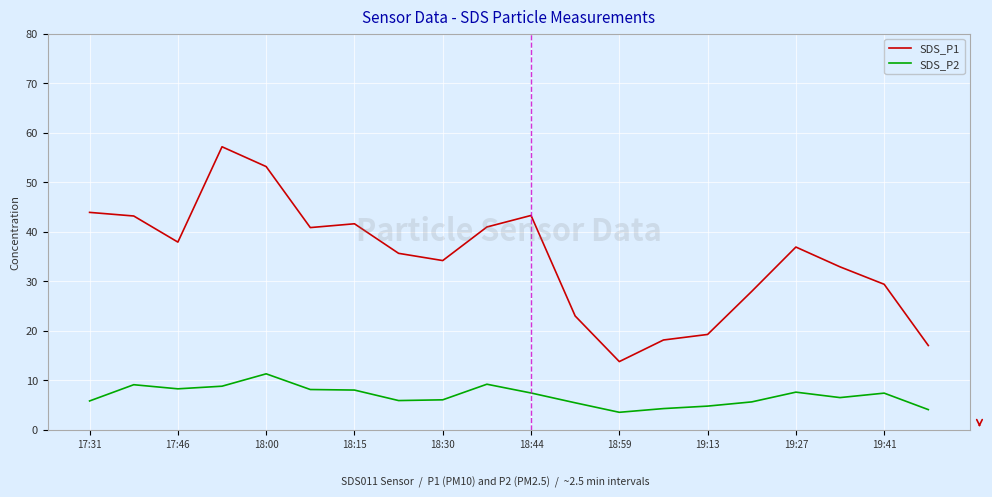

True or false: SDS_P2 and SDS_P1 intersect in this chart.

False